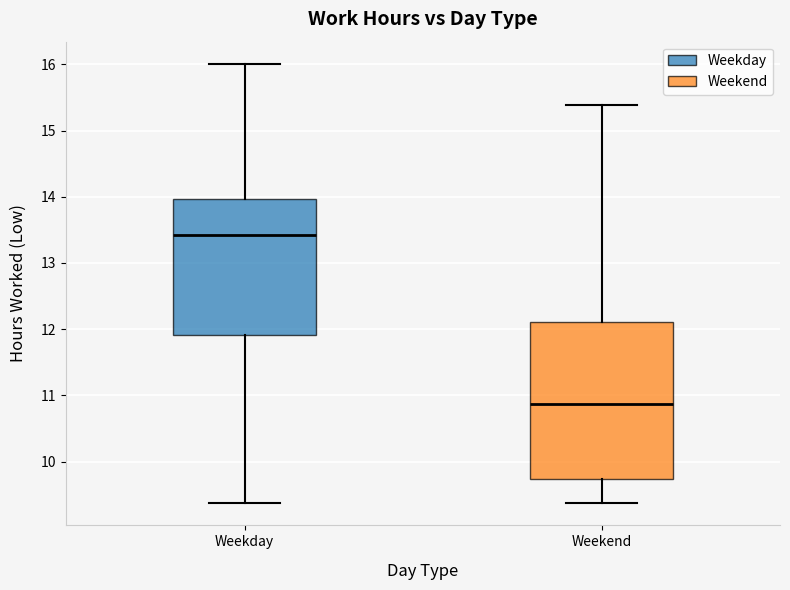

Which box is the tallest, from its lower edge to its upper edge?

Weekend